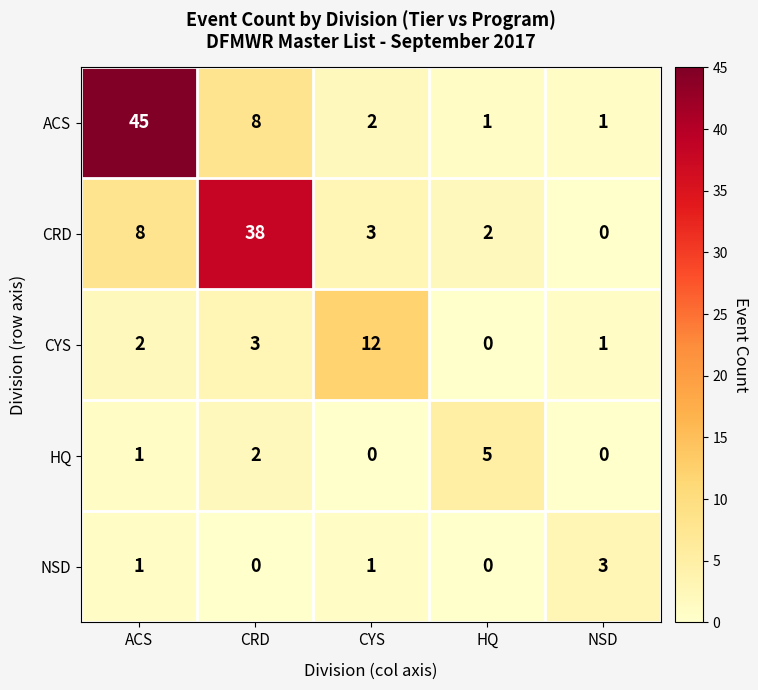

Reading left to right, transcribe all the data shown in this chart.

ACS: 45	8	2	1	1
CRD: 8	38	3	2	0
CYS: 2	3	12	0	1
HQ: 1	2	0	5	0
NSD: 1	0	1	0	3